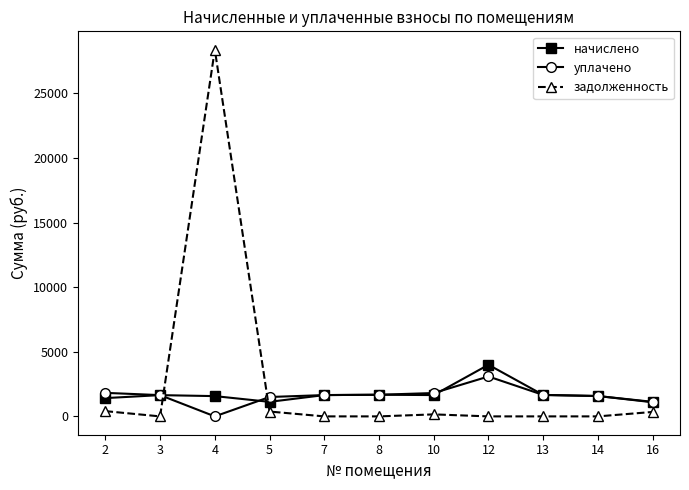

How many data points does each series have?

11